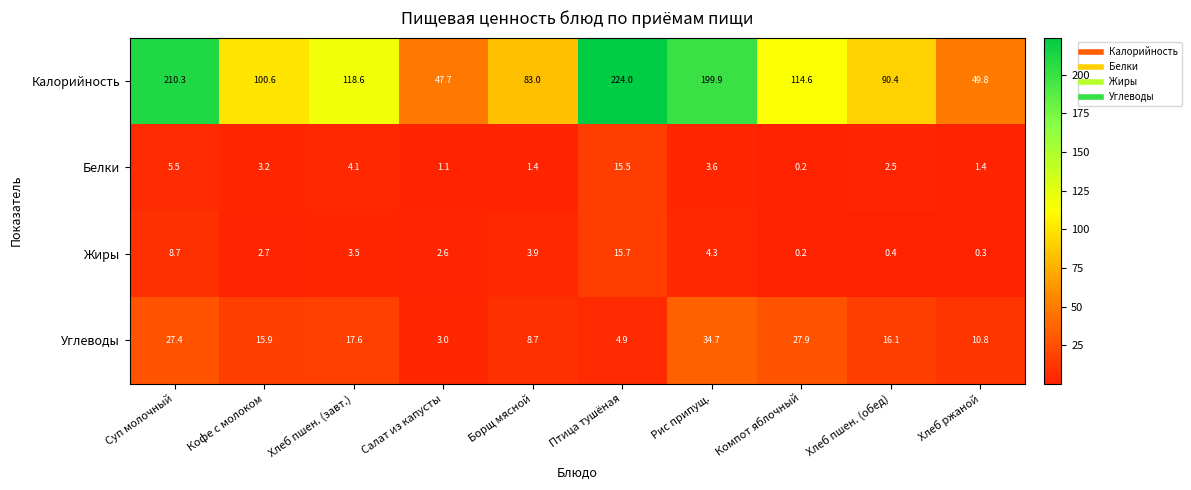

What is the average value of the Жиры series?

4.2